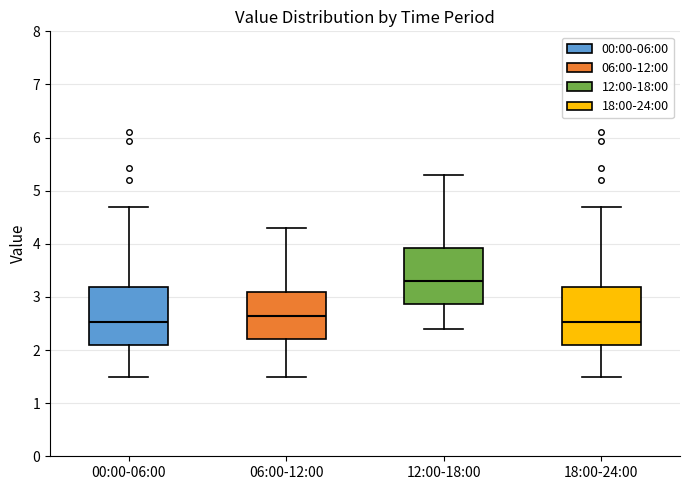

Reading left to right, transcribe this box plot: for each box, give where its median line is, the range the box spans, and where its two whiskers end, as read against the y-axis. The values are not printed on the chart, so give them approximately, as read against the axis.

00:00-06:00: median 2.5, box 2.1 to 3.2, whiskers 1.5 to 4.7
06:00-12:00: median 2.7, box 2.2 to 3.1, whiskers 1.5 to 4.3
12:00-18:00: median 3.3, box 2.9 to 3.9, whiskers 2.4 to 5.3
18:00-24:00: median 2.5, box 2.1 to 3.2, whiskers 1.5 to 4.7